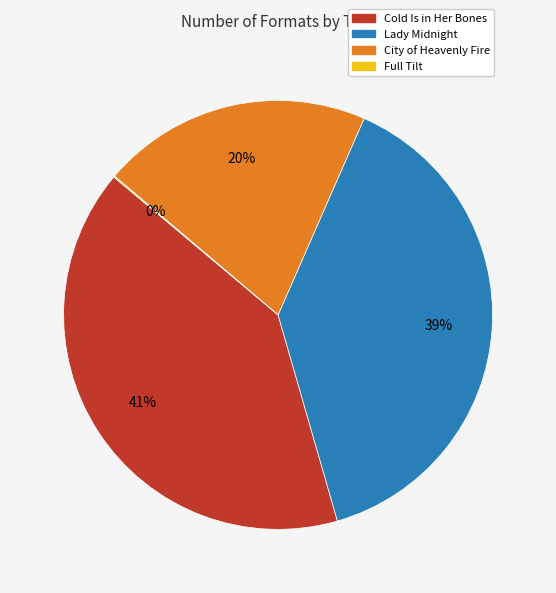

What percentage is the Lady Midnight slice, to the nearest percent?

39%